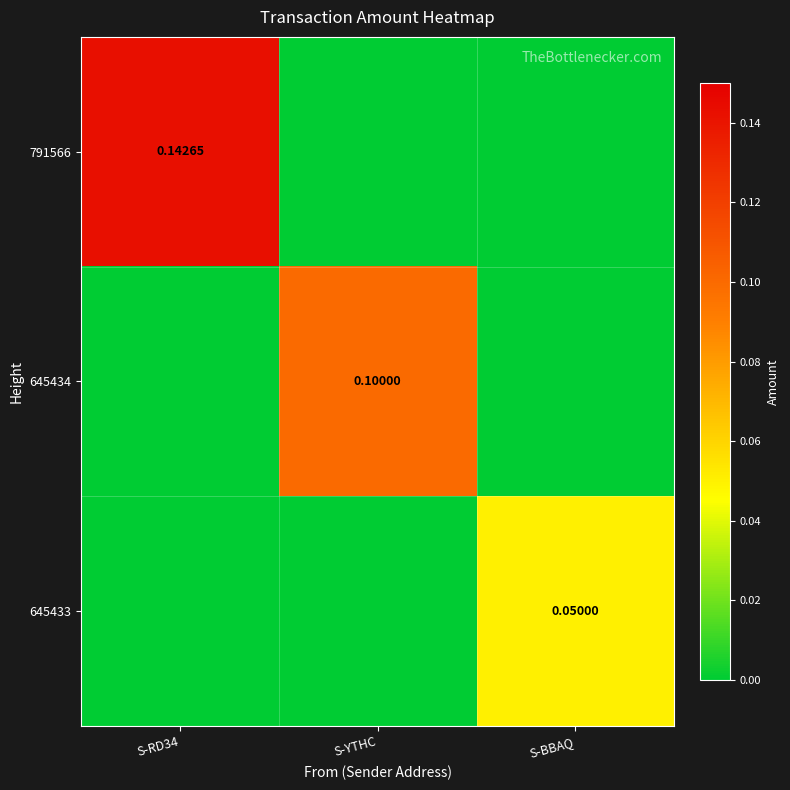

Rank the series at S-BBAQ from highest to lowest value.

645433, 791566, 645434